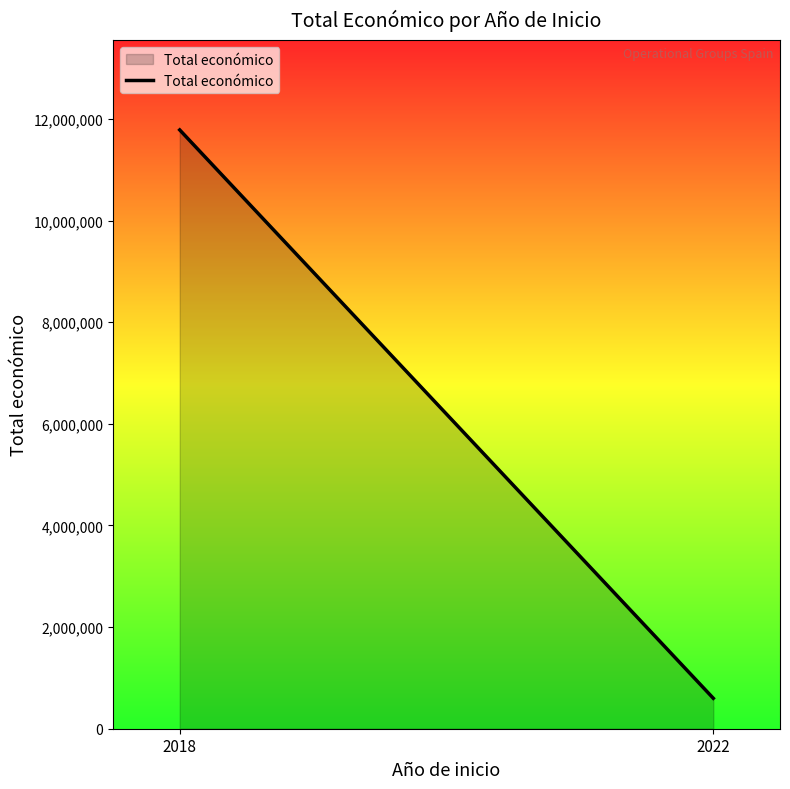

How many data points are less than 11784423?

1